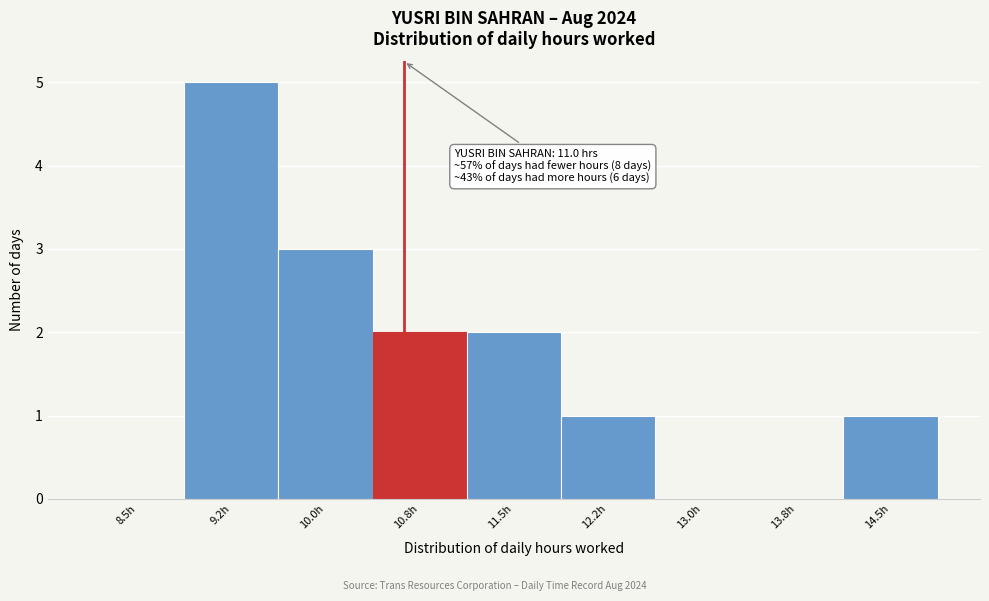

Reading left to right, extract all data points from this chart.

8.5h=0	9.2h=5	10.0h=3	10.8h=2	11.5h=2	12.2h=1	13.0h=0	13.8h=0	14.5h=1